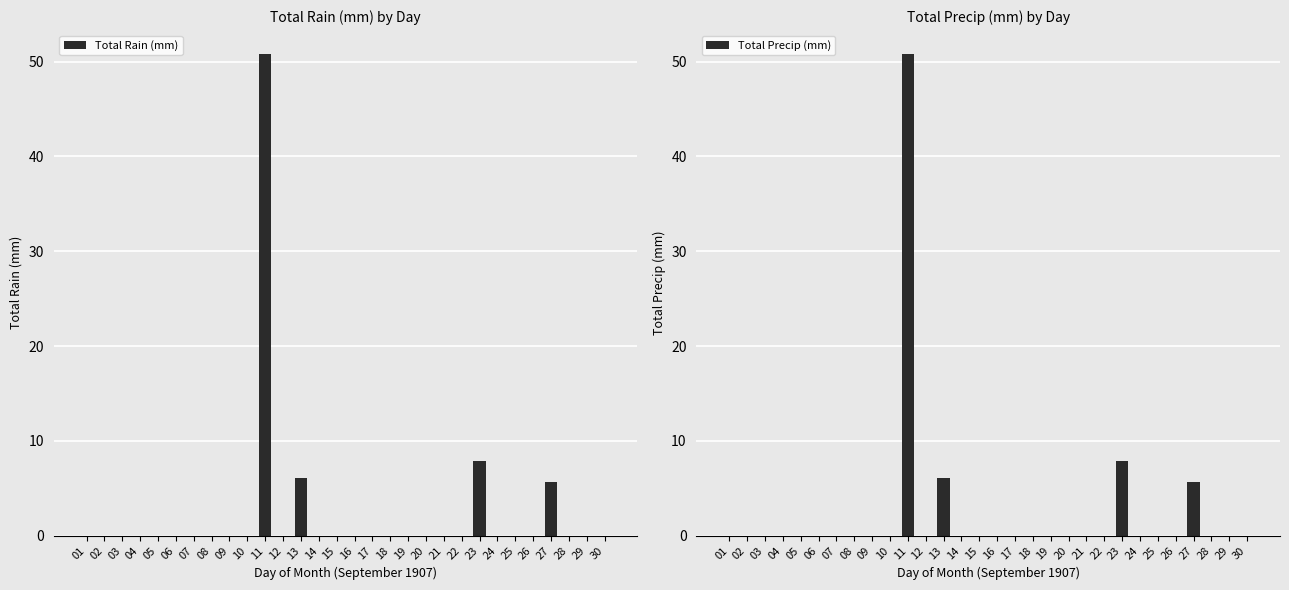

At which category does the chart reach its peak across all series?

11